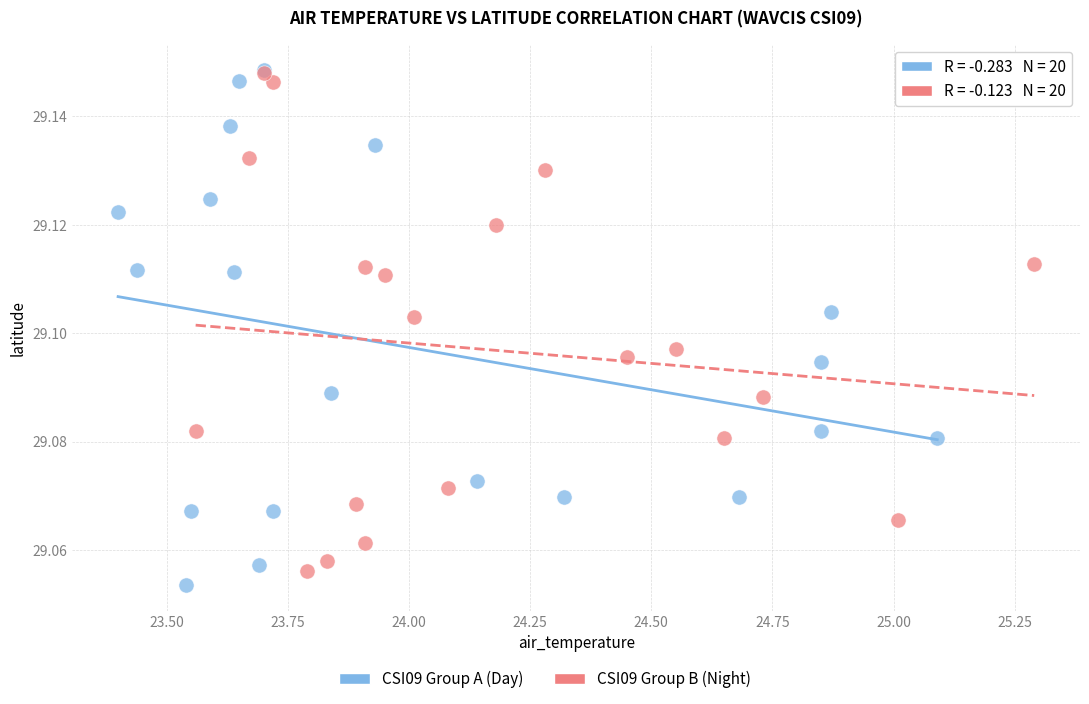

Which series has the widest spread of Y values?

CSI09 Group A (Day)